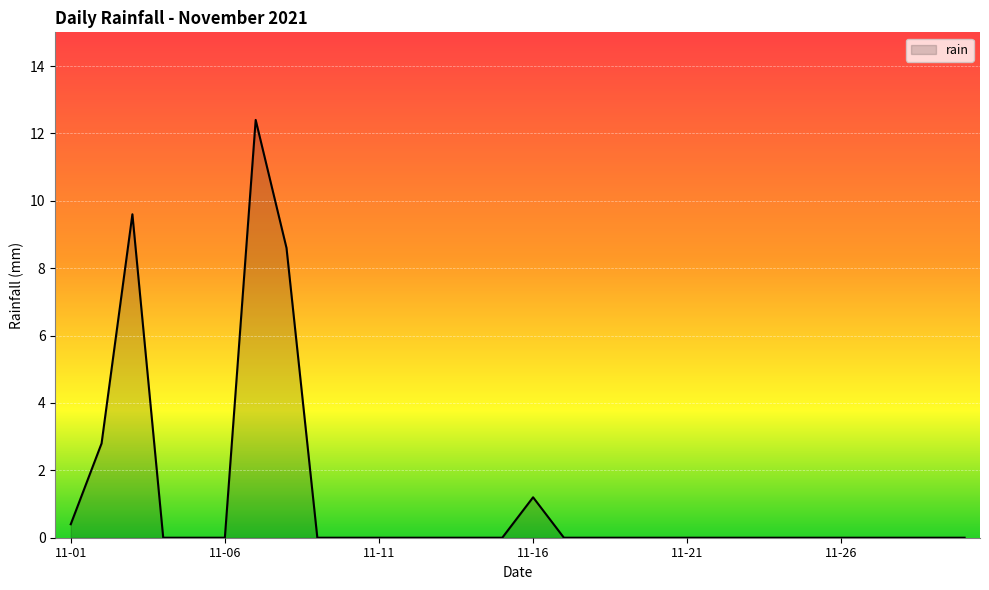

What is the maximum value shown in the chart?

12.4